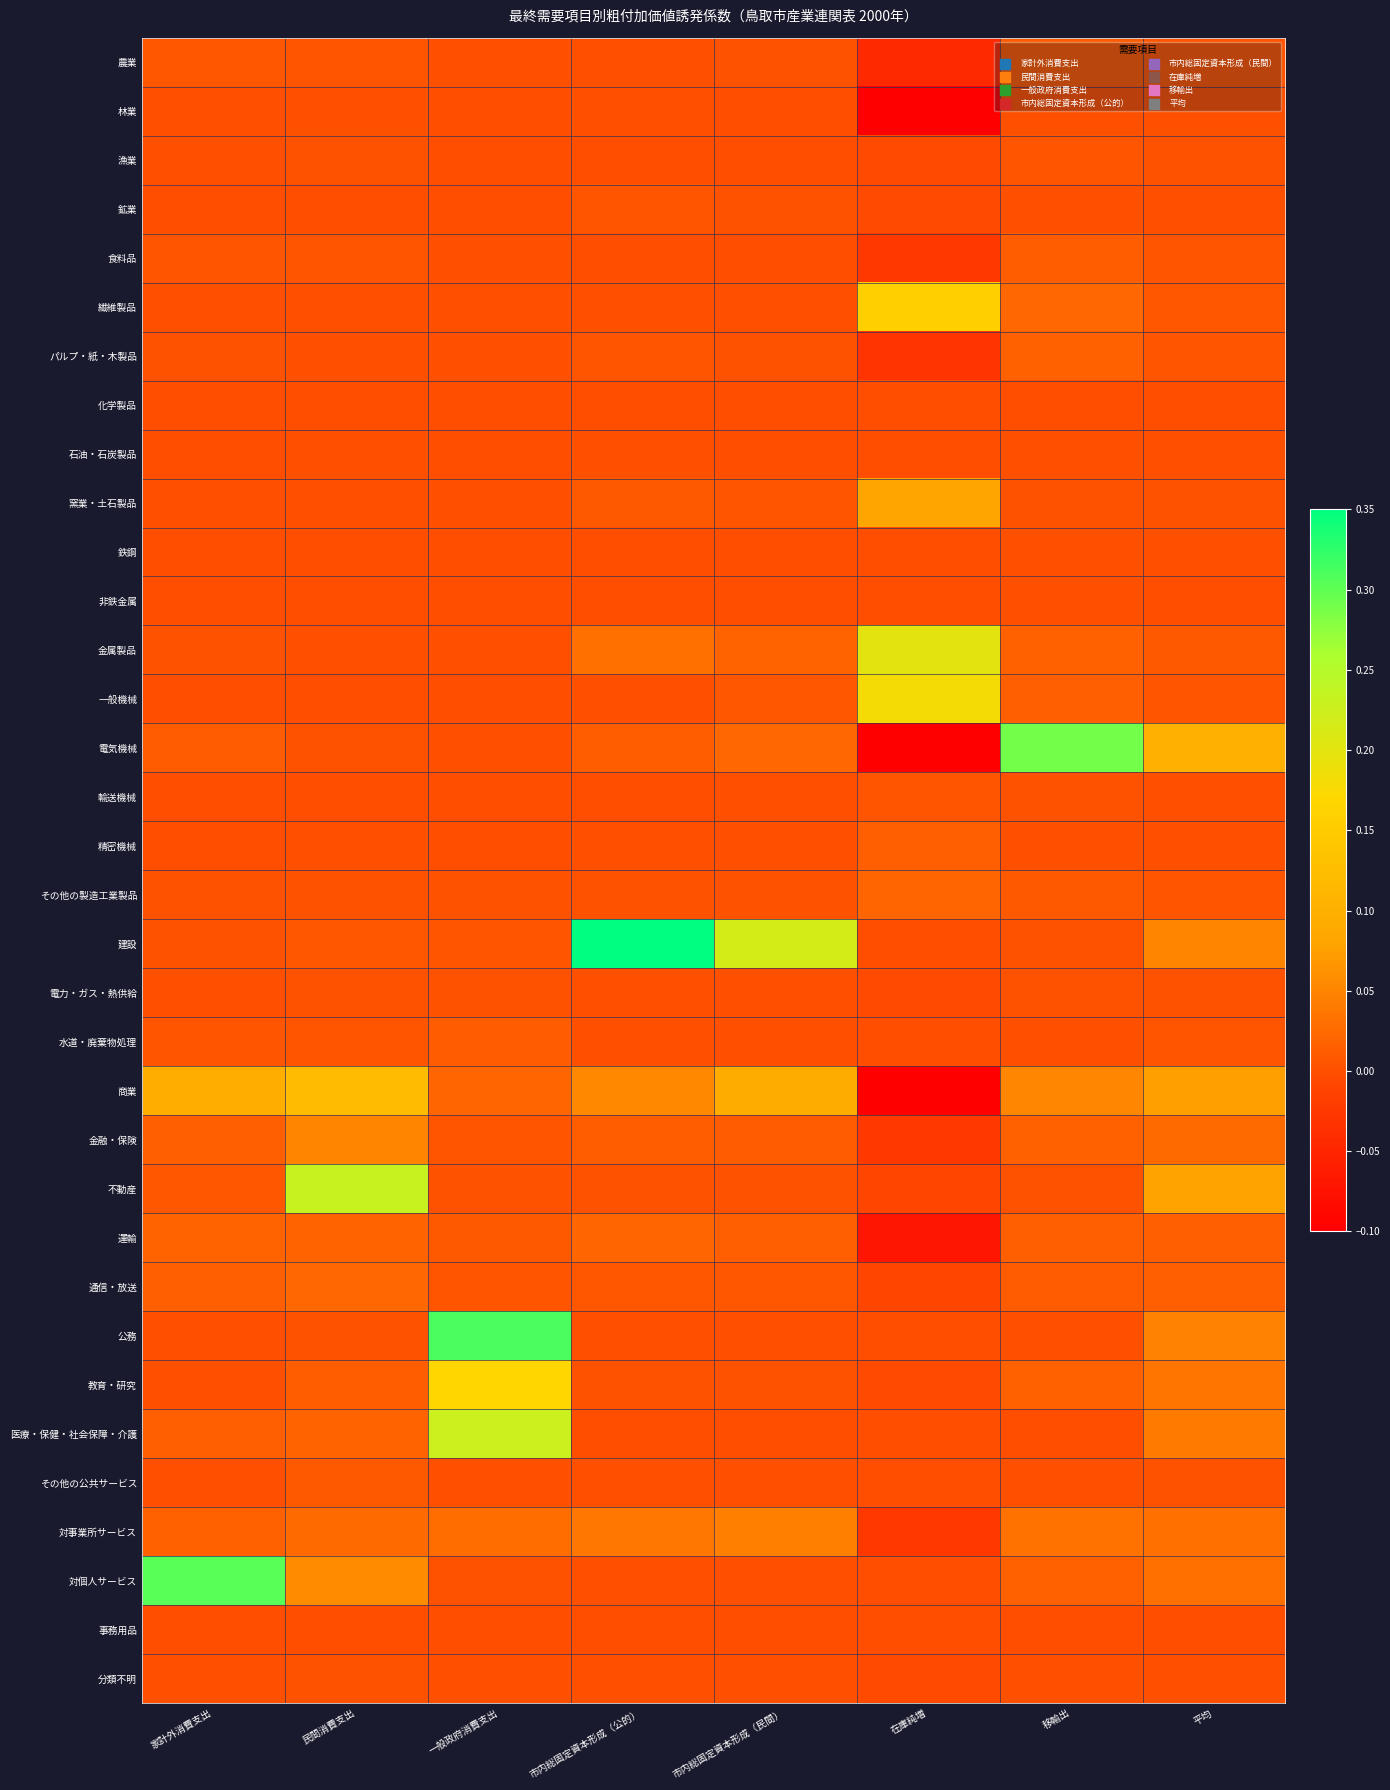

What is the difference between the highest and lowest values at 民間消費支出?

0.2